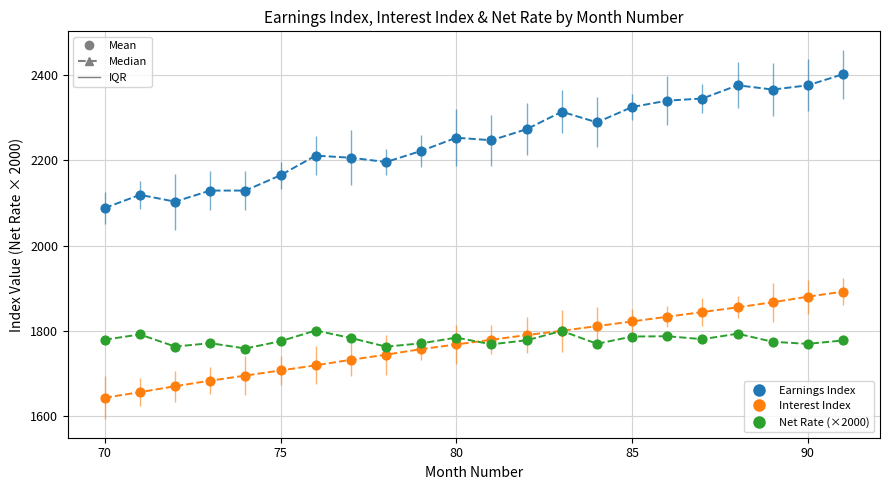

Which series has the widest spread of Y values?

Earnings Index (Median)